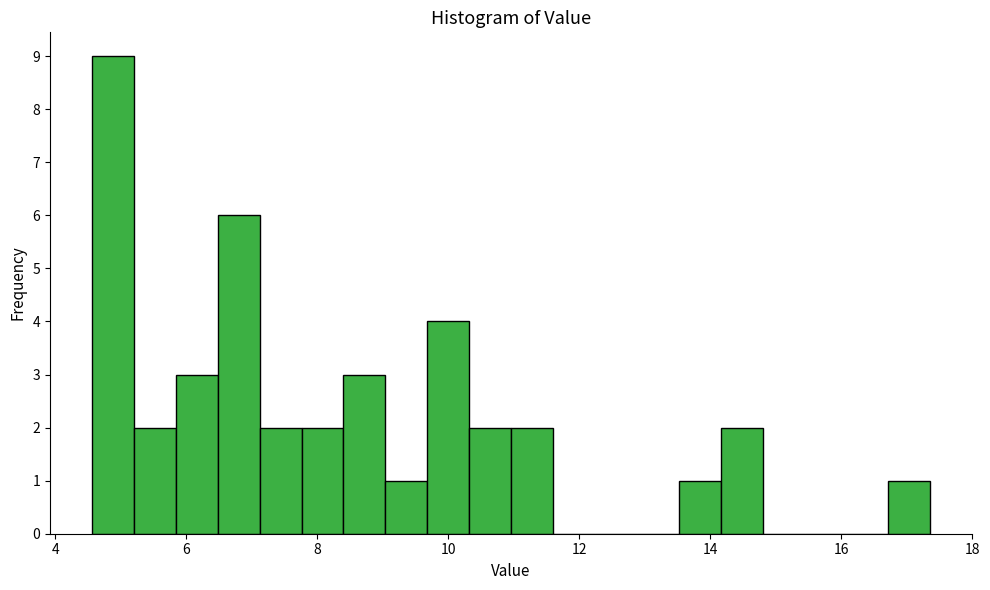

Around what value on the x-axis is the tallest bar? Give the approximate position of its centre, as read against the axis.

4.8